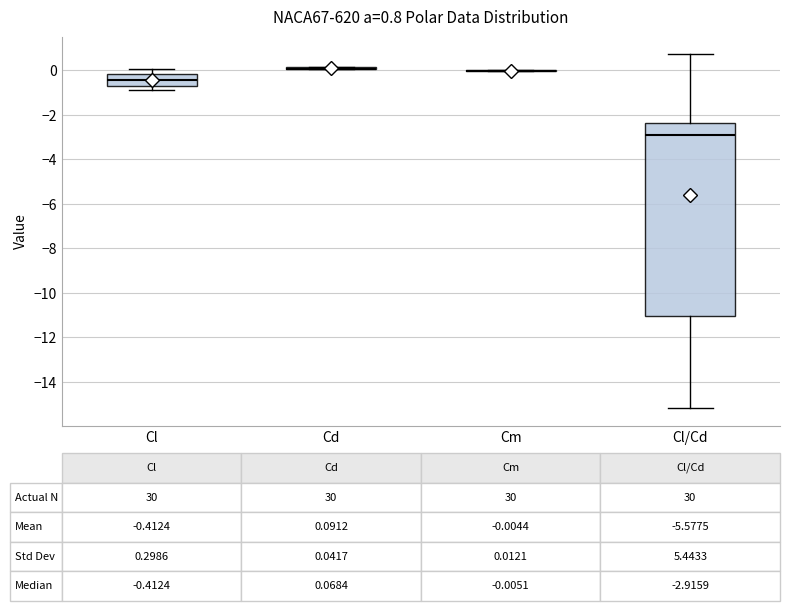

Comparing the boxes themselves (not the whiskers), which one is the tallest?

Cl/Cd